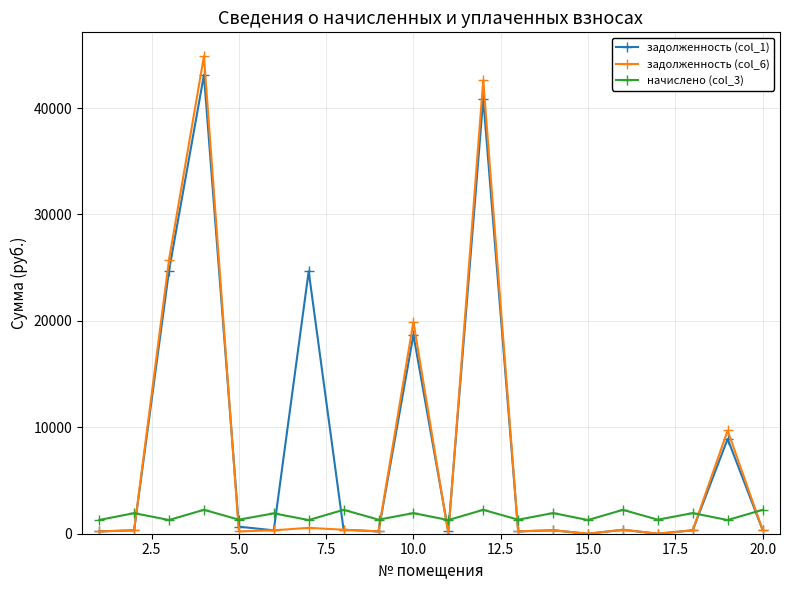

True or false: задолженность (col_1) has more than 1 interior local peaks.

True